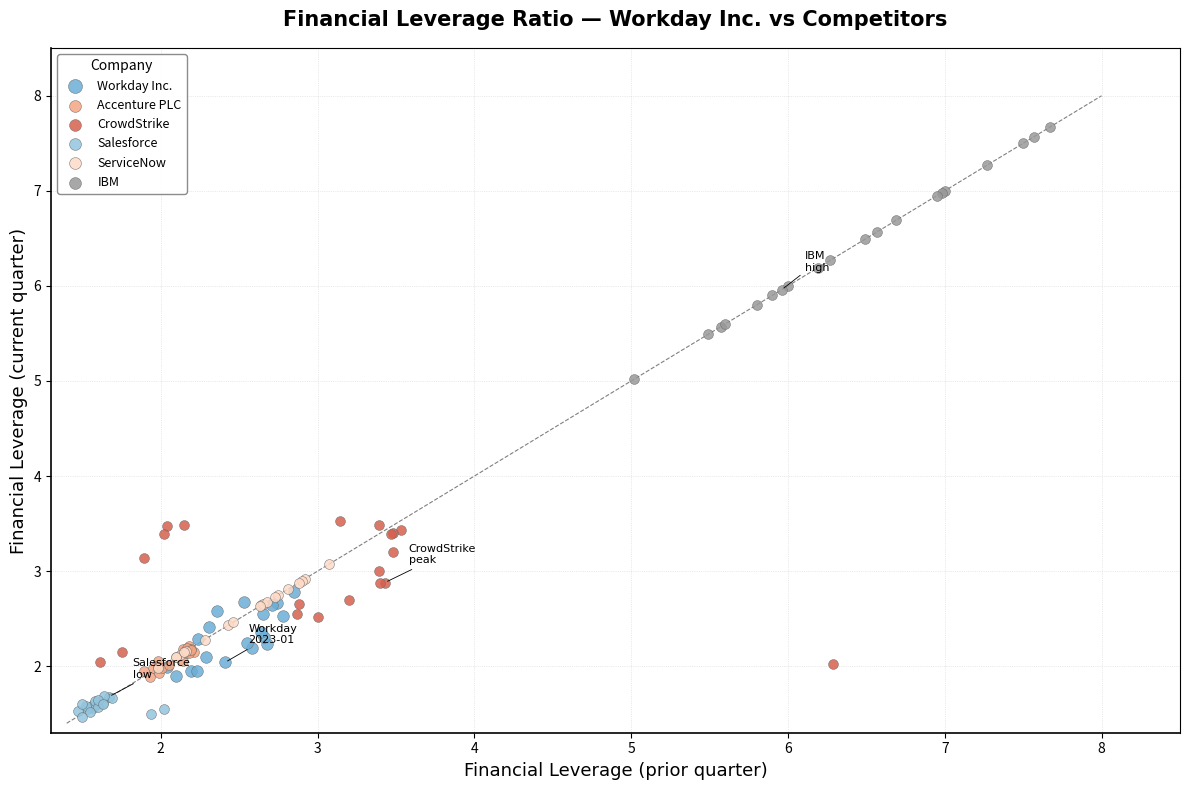

Which series reaches the maximum Y coordinate?

IBM